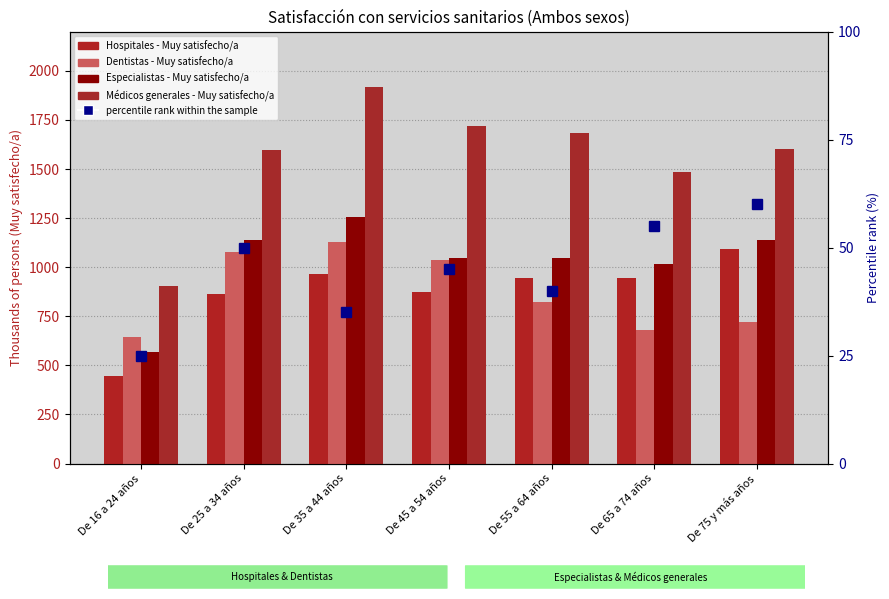

Is it true that Médicos generales - Muy satisfecho/a equals 1685.2 at De 55 a 64 años?

True